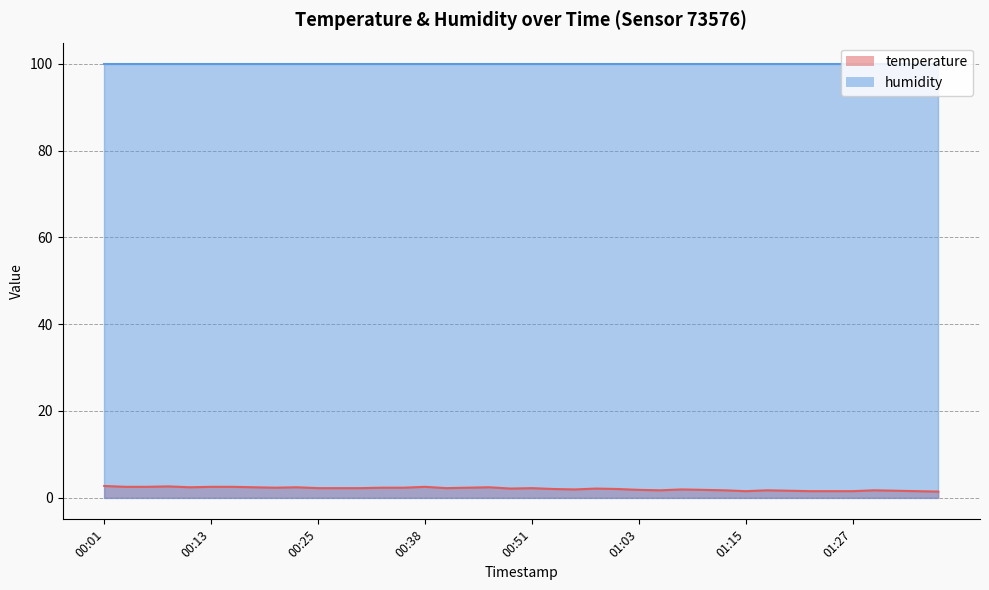

How many values exceed 2?

22